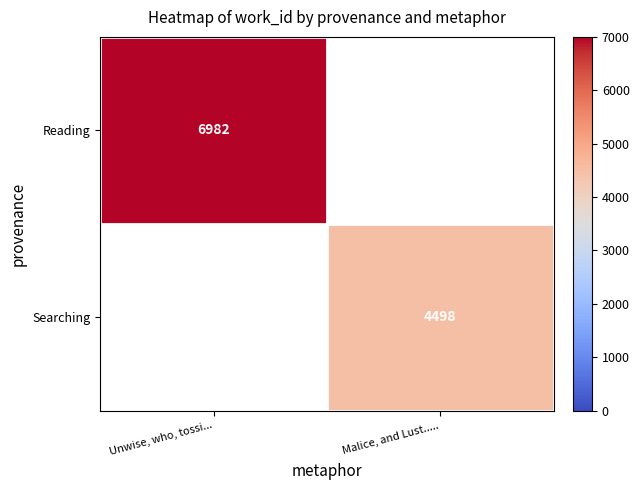

Rank the series by their average value, from highest to lowest.

Reading, Searching